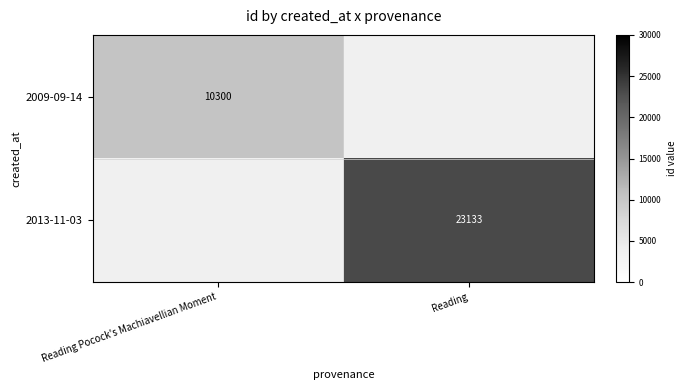

What is the minimum value shown in the chart?

10300.0